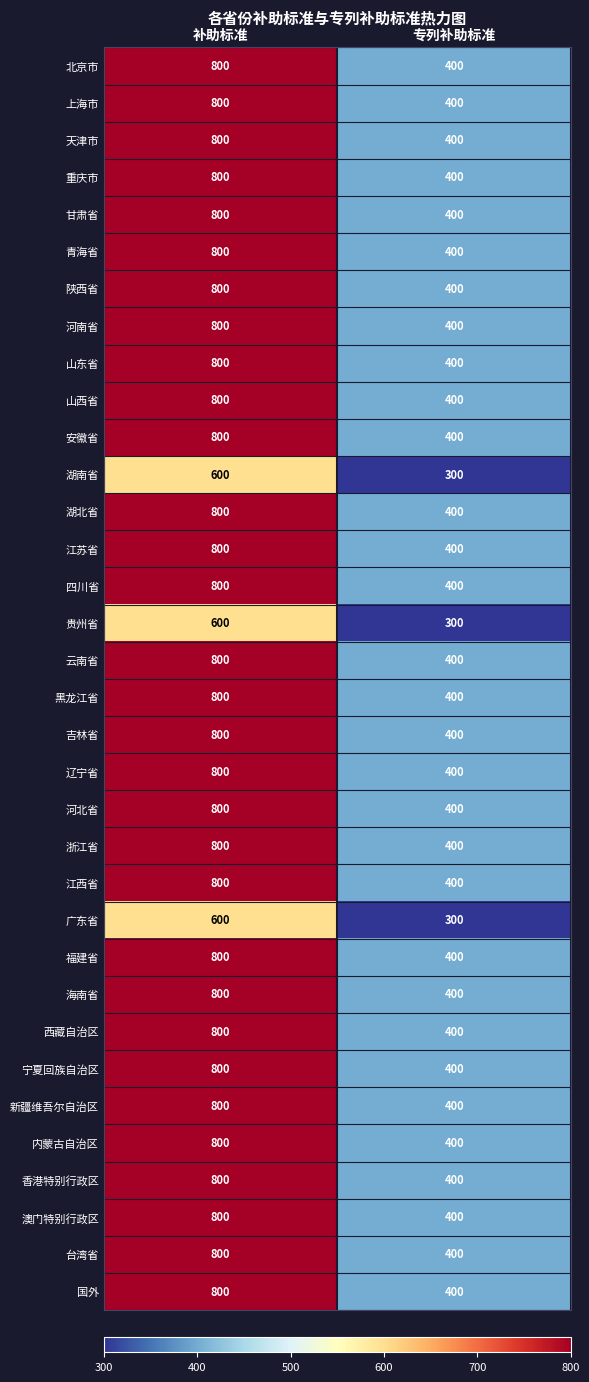

Is it true that 湖南省 equals 101 at 专列补助标准?

False